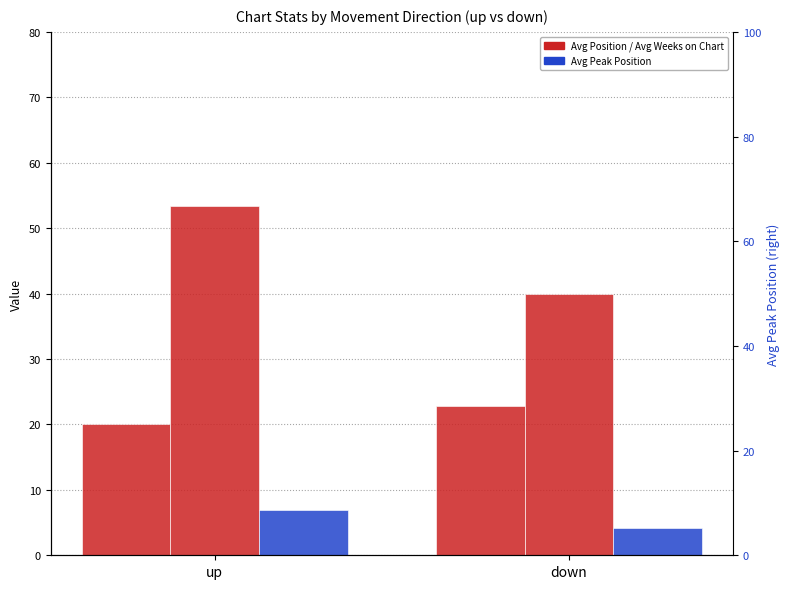

Does the chart contain any negative values?

No